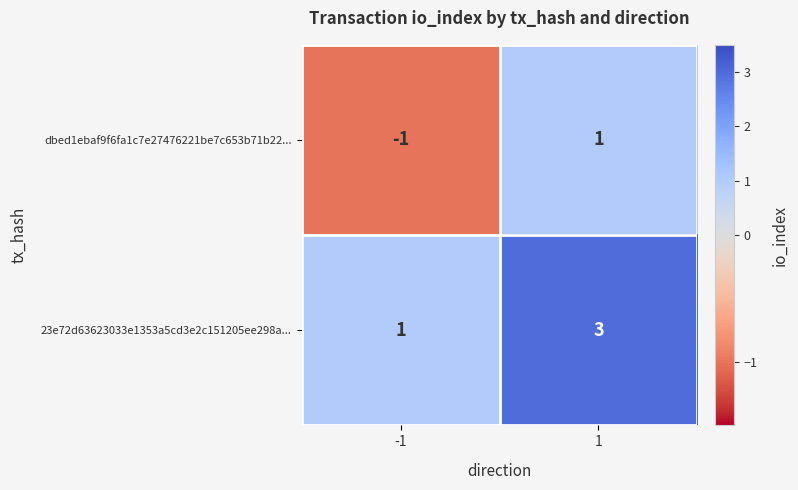

What is the approximate value of 23e72d63623033e1353a5cd3e2c151205ee298a... at 1?

3